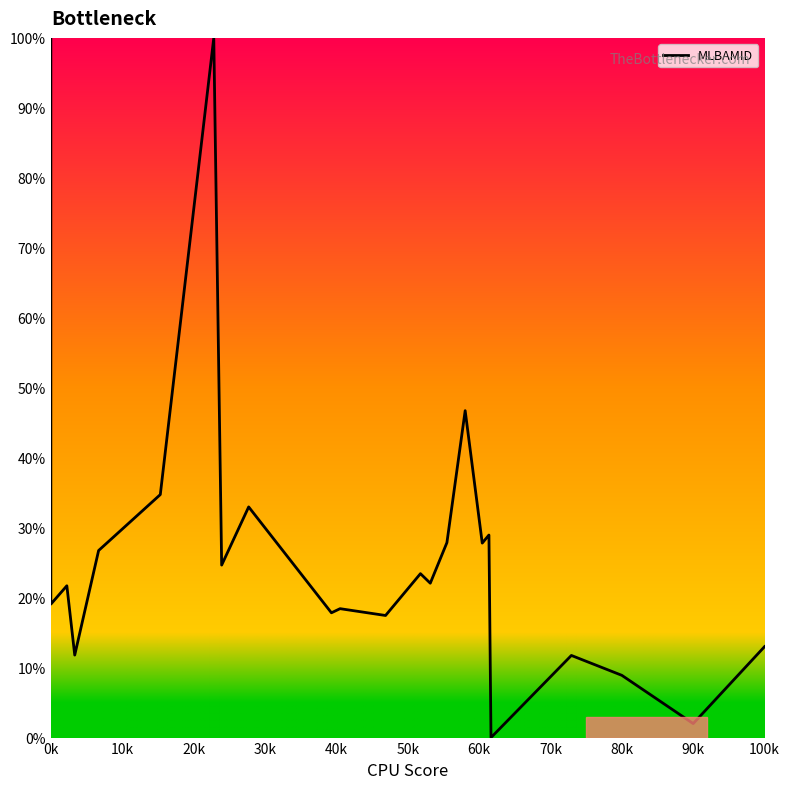

What position from the right is 22?

1